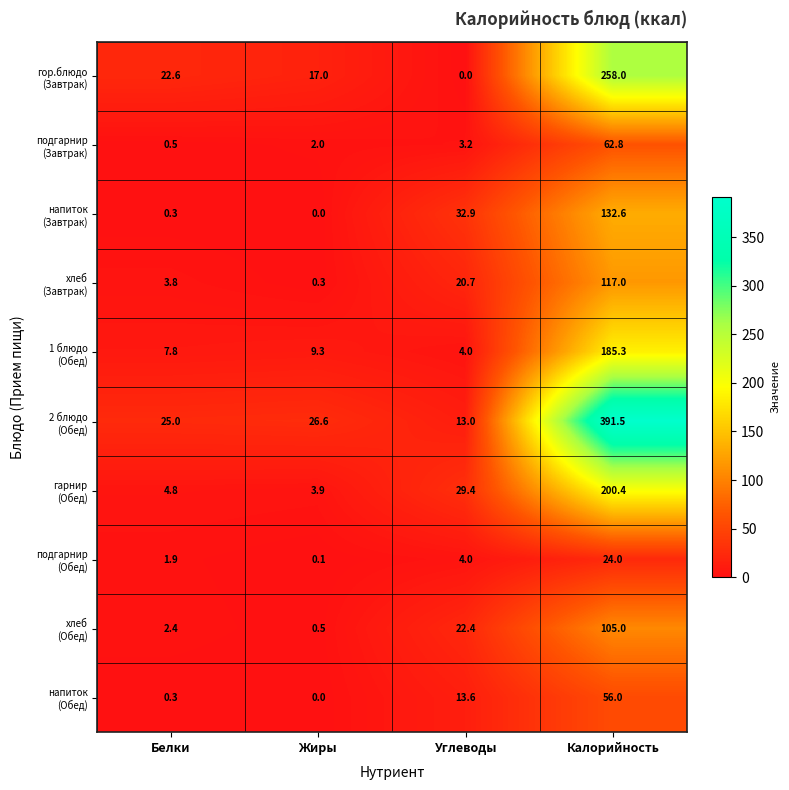

What is the total value across all series at Жиры?

59.7